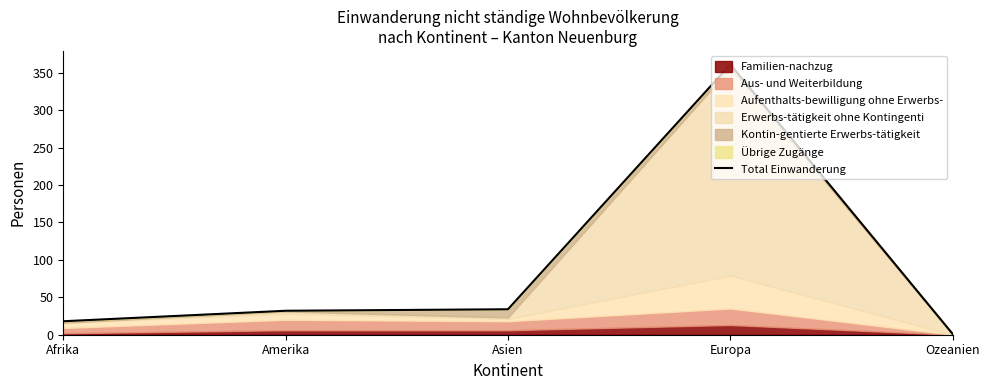

The value at Afrika is 9. True or false?

False